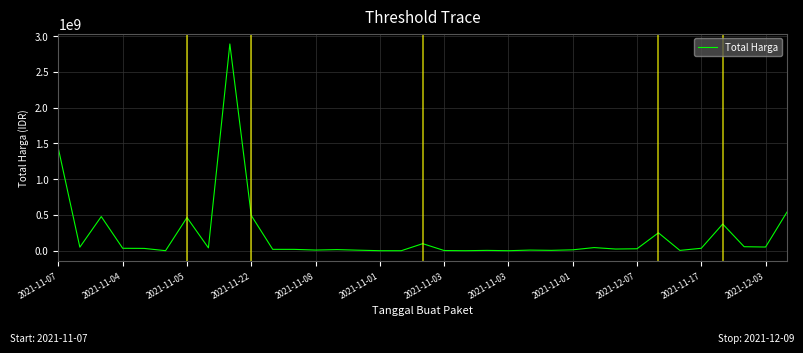

What is the difference between the maximum and minimum values?

2892044000